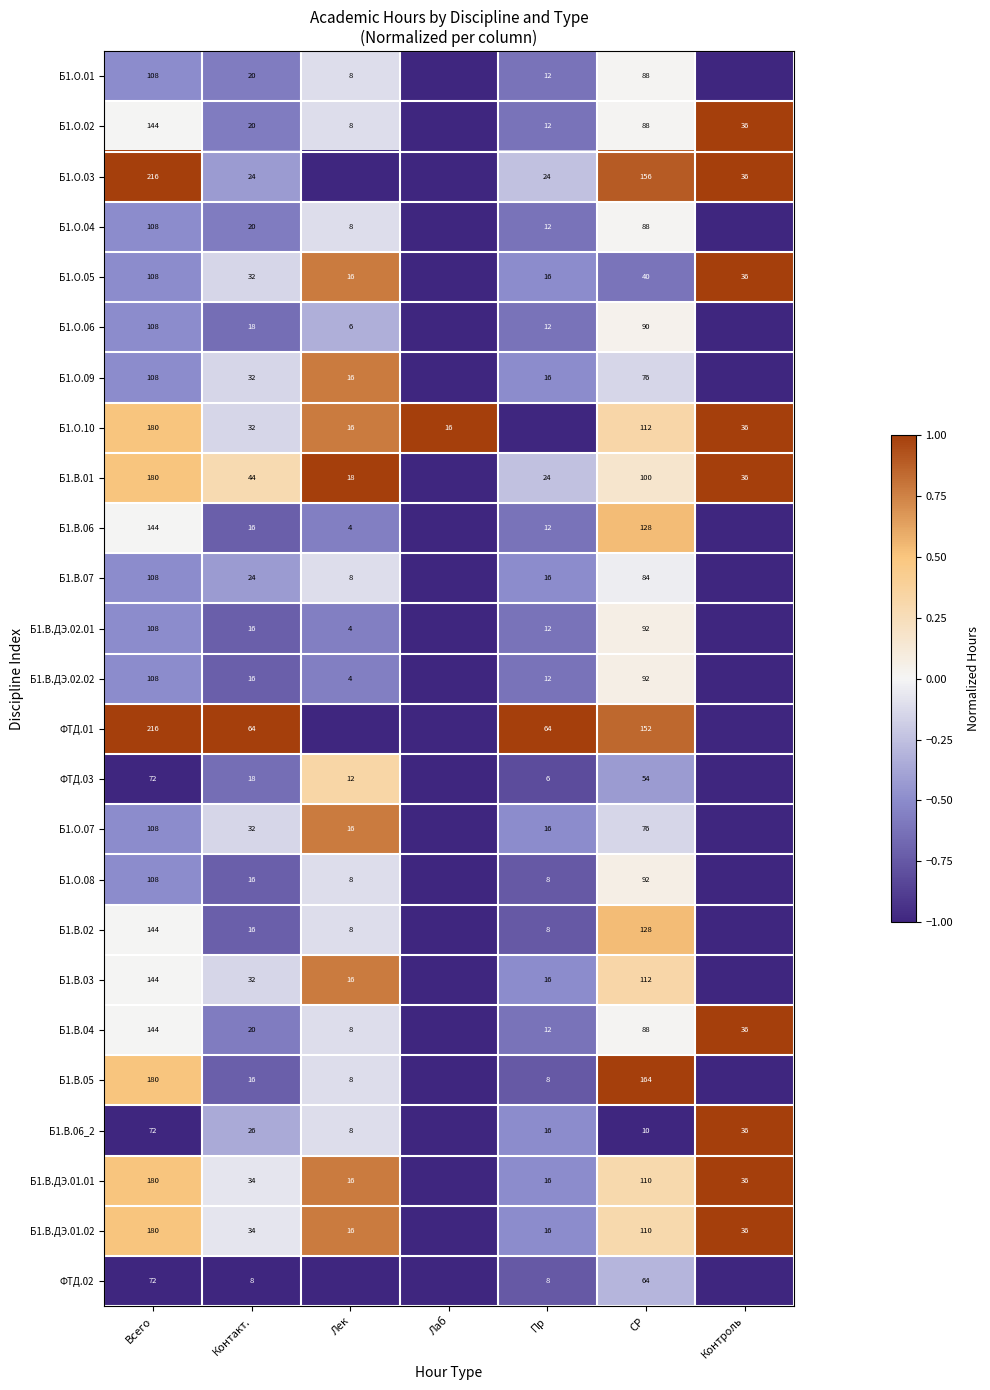

Is it true that Б1.В.06_2 equals 8 at Лек?

True